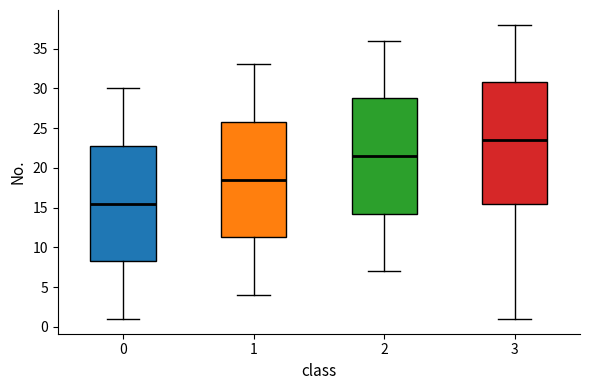

Reading left to right, read every box against the y-axis: the position of its median line, the range the box covers, and the ends of its whiskers. The values are not printed on the chart, so give them approximately, as read against the axis.

0: median 15.5, box 8.5 to 23.0, whiskers 1.0 to 30.0
1: median 18.5, box 11.5 to 26.0, whiskers 4.0 to 33.0
2: median 21.5, box 14.5 to 29.0, whiskers 7.0 to 36.0
3: median 23.5, box 15.5 to 31.0, whiskers 1.0 to 38.0